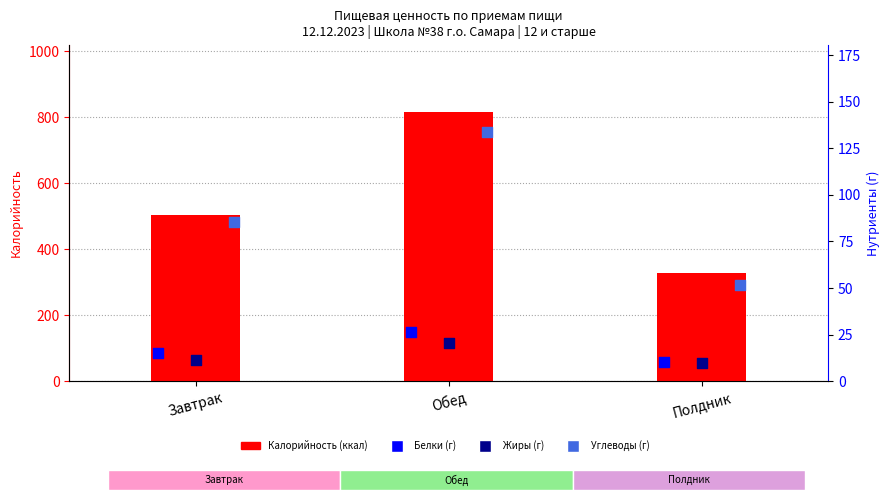

At how many categories does at least one series exceed 568?

1